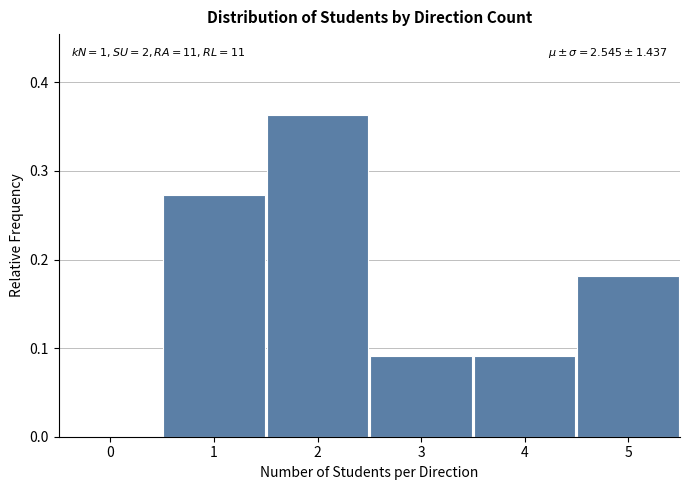

Which range on the x-axis has the tallest bar?

1.5 to 2.5